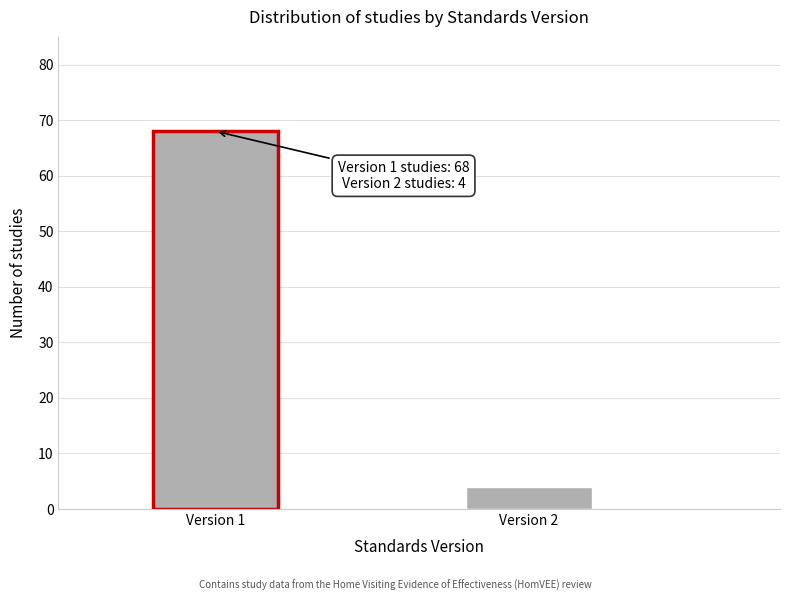

Reading right to left, what are all the values shown in this chart?

Version 2=4	Version 1=68